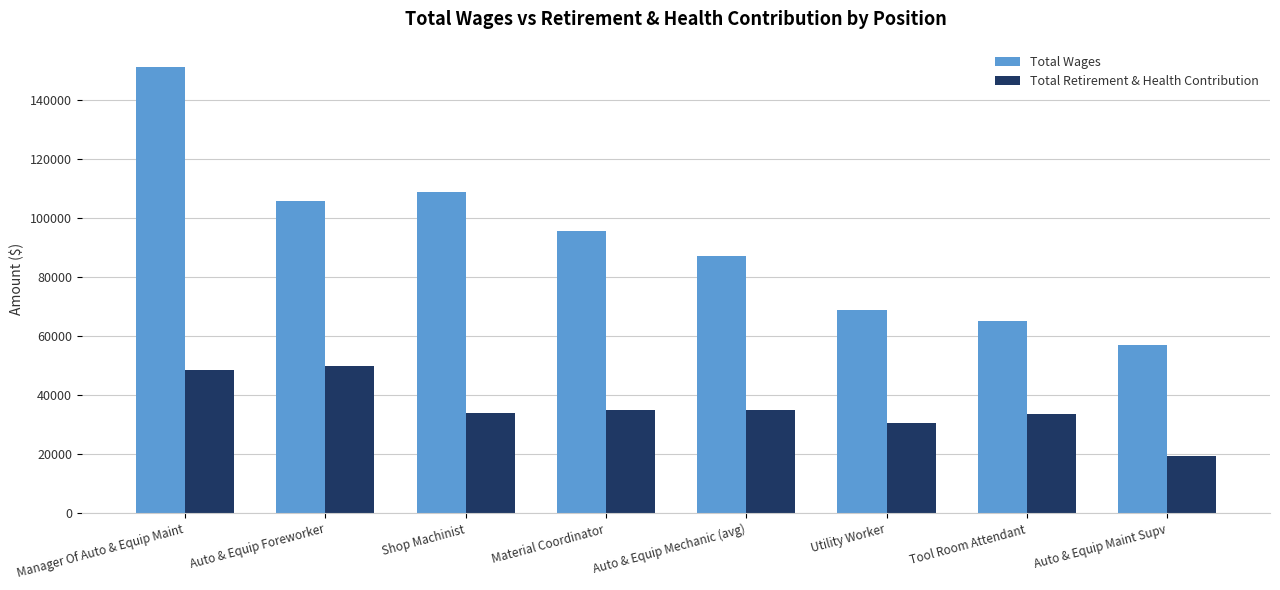

What is the sum of all Total Retirement & Health Contribution values?

286160.0